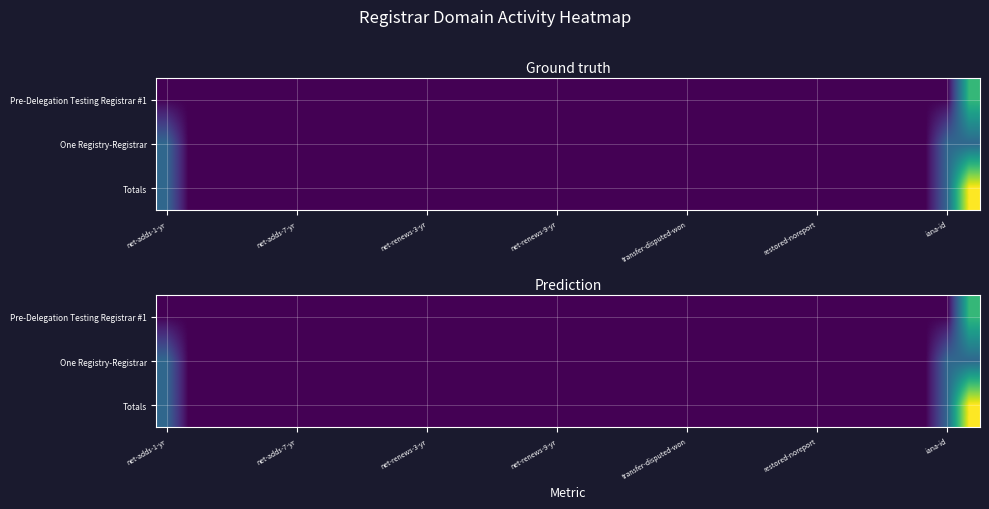

Where is Totals nearest to the value 6?

net-adds-1-yr